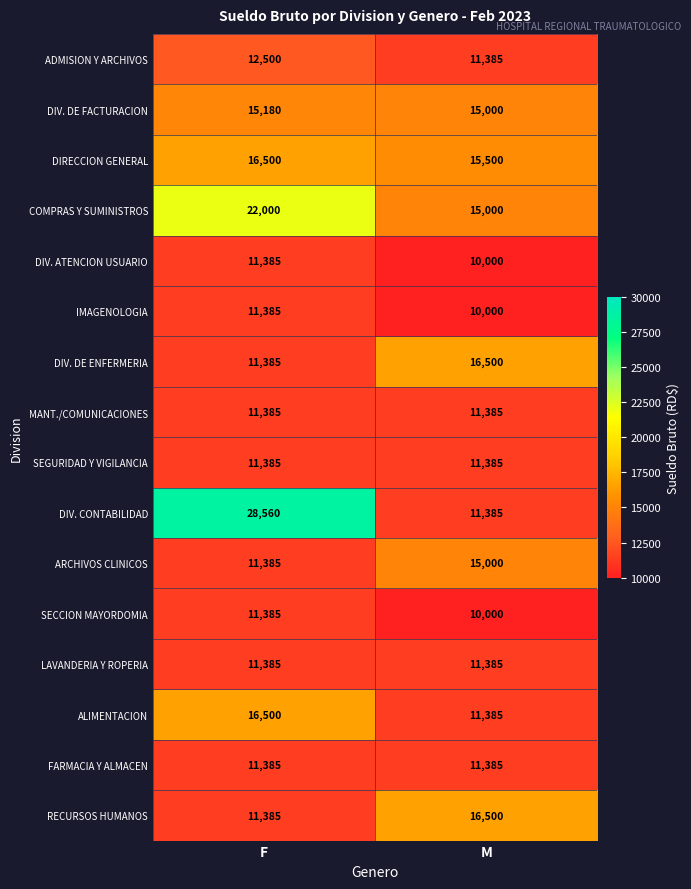

Rank the categories by IMAGENOLOGIA value from highest to lowest.

F, M